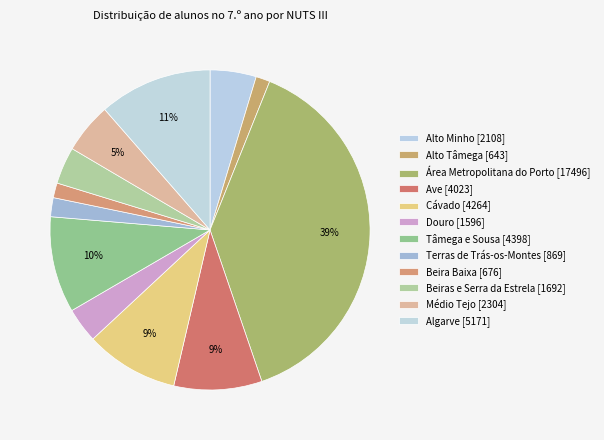

To the nearest percent, what percentage of the pie is Beiras e Serra da Estrela?

4%